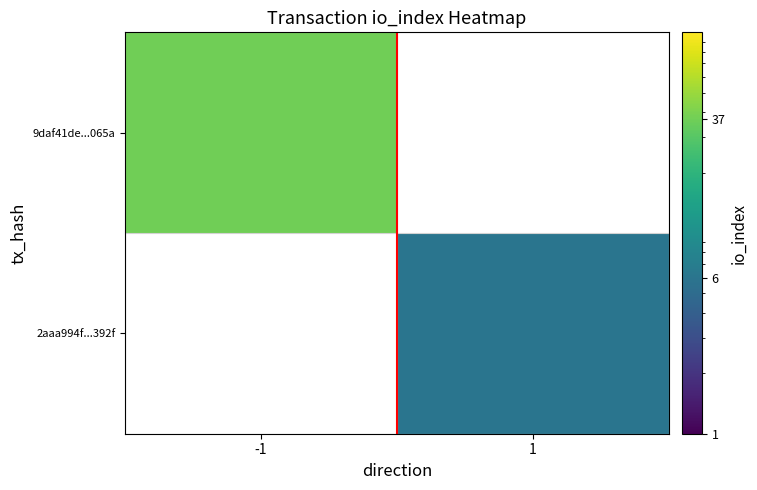

At which label does 9daf41de...065a reach its minimum?

-1